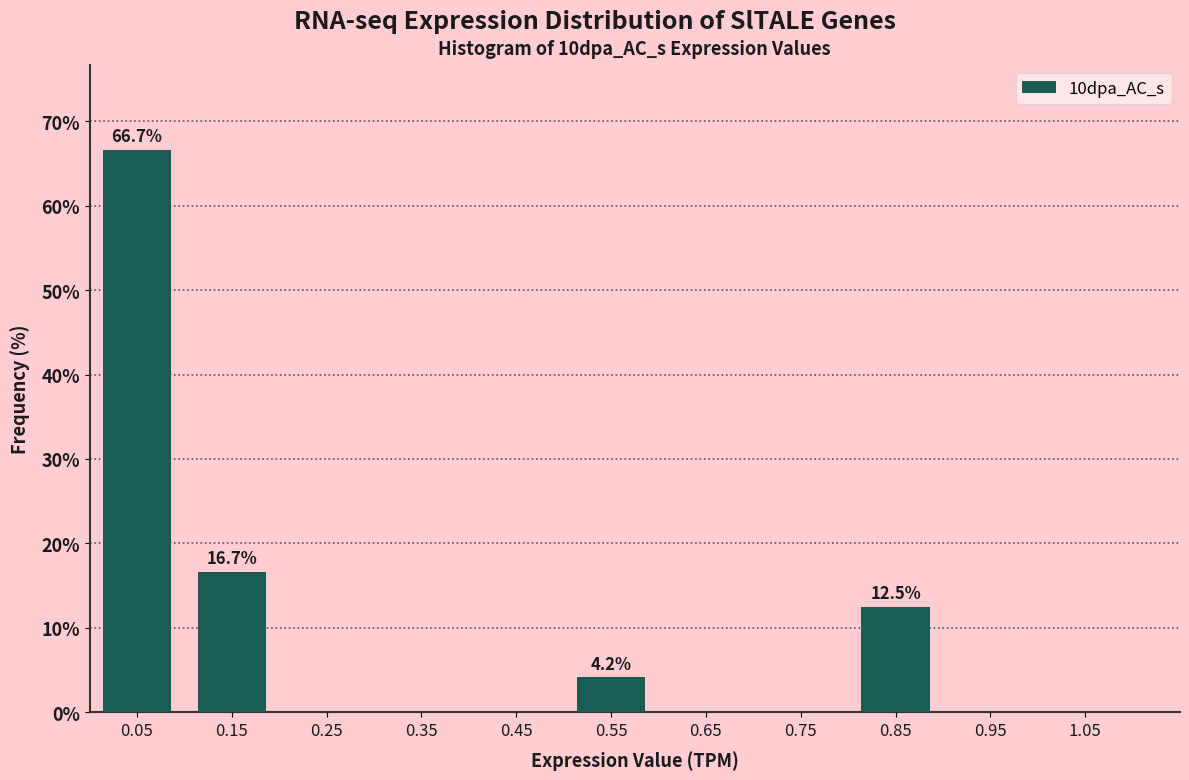

Which range on the x-axis has the tallest bar?

0.0 to 0.1